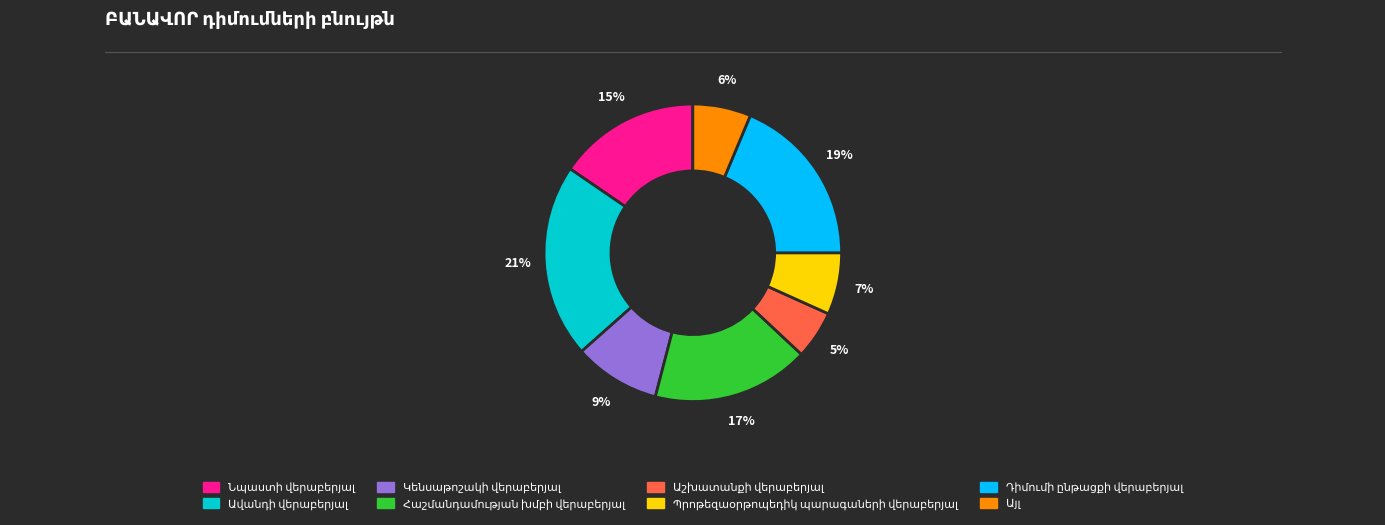

To the nearest percent, what is the difference between the largest and smallest slice percentages?

16%